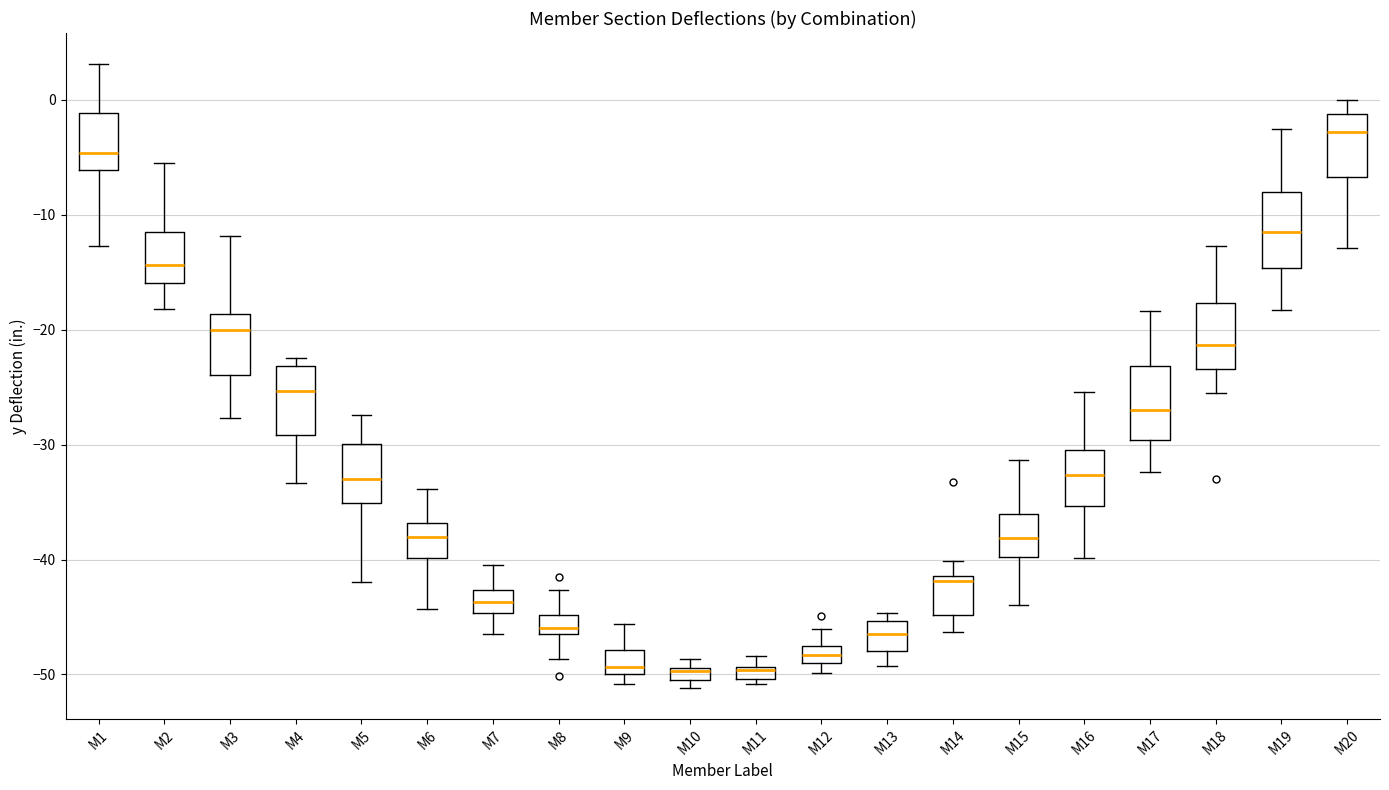

Where does the lower whisker of the box for M15 end on the y-axis? The values are not printed on the chart, so give them approximately, as read against the axis.

-44